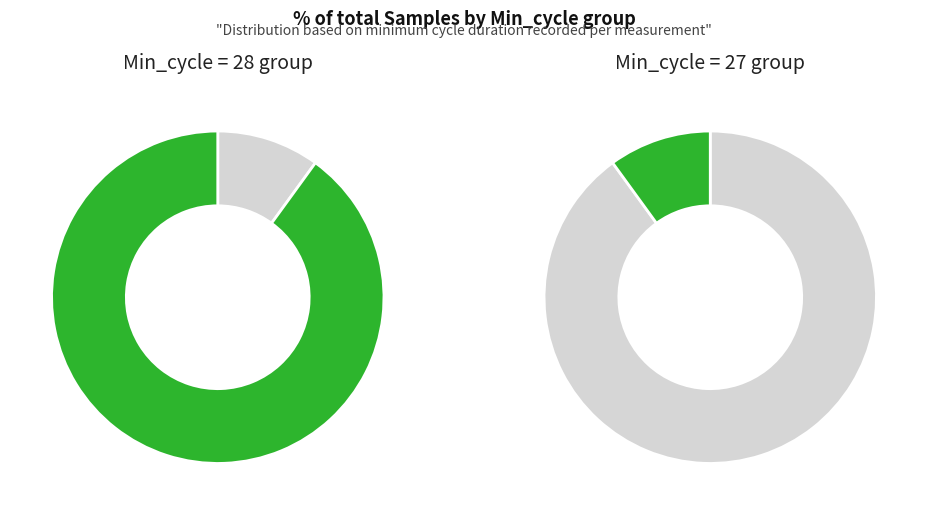

Count the number of slices in the pie.

2